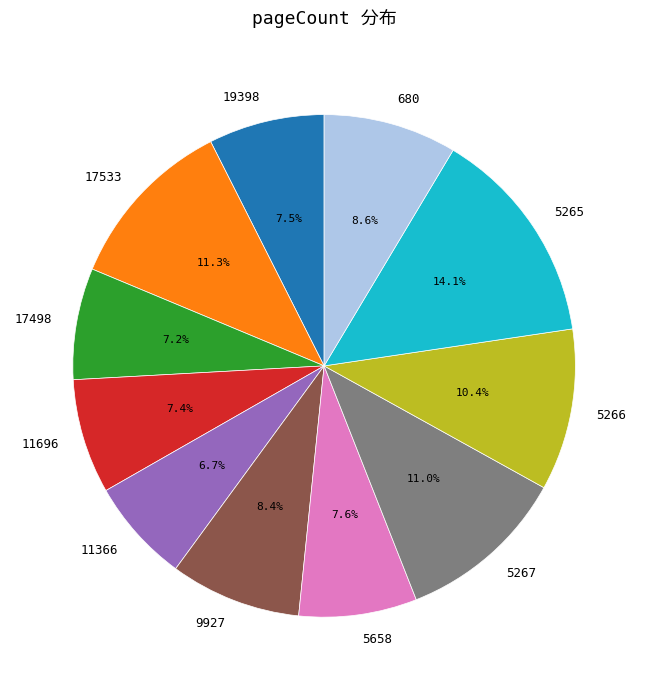

Is there any slice that represents more than half of the pie?

No